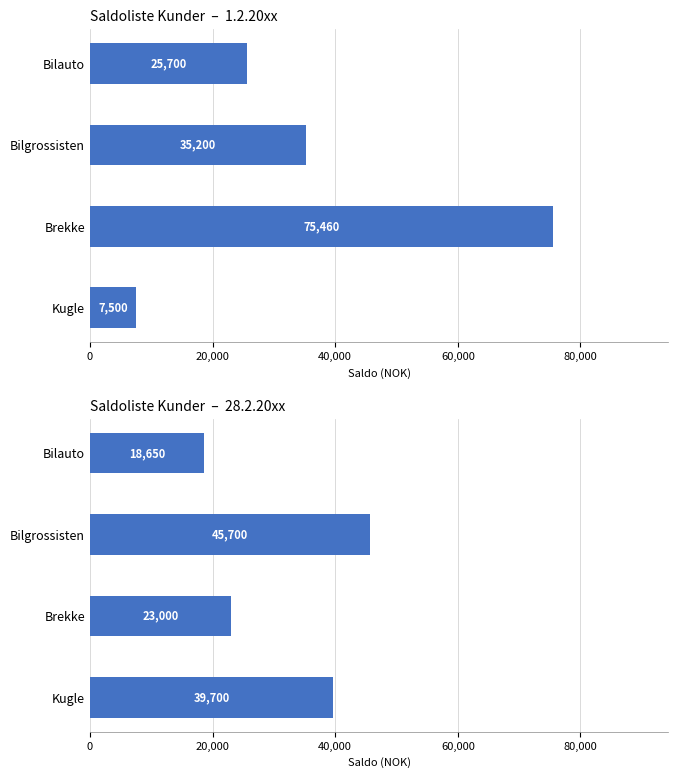

What is the difference between the highest and lowest values at Bilauto?

7050